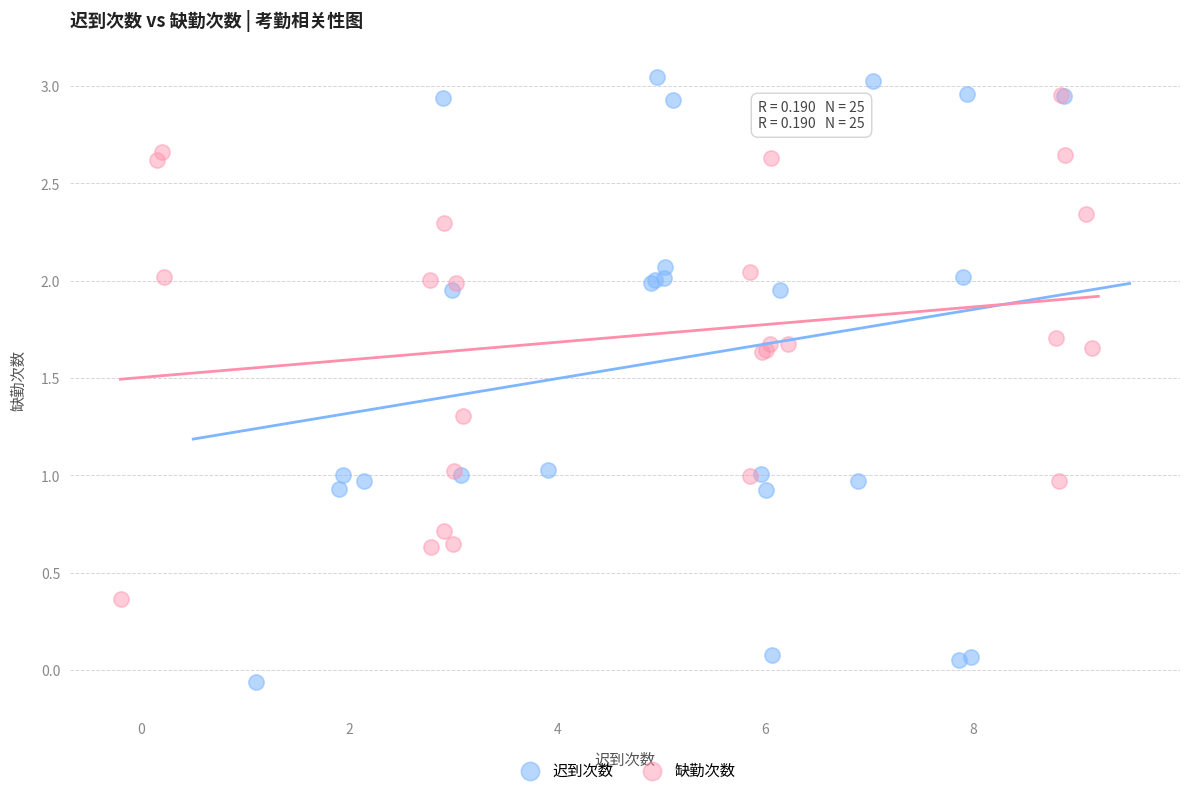

Which series contains the highest Y value?

迟到次数